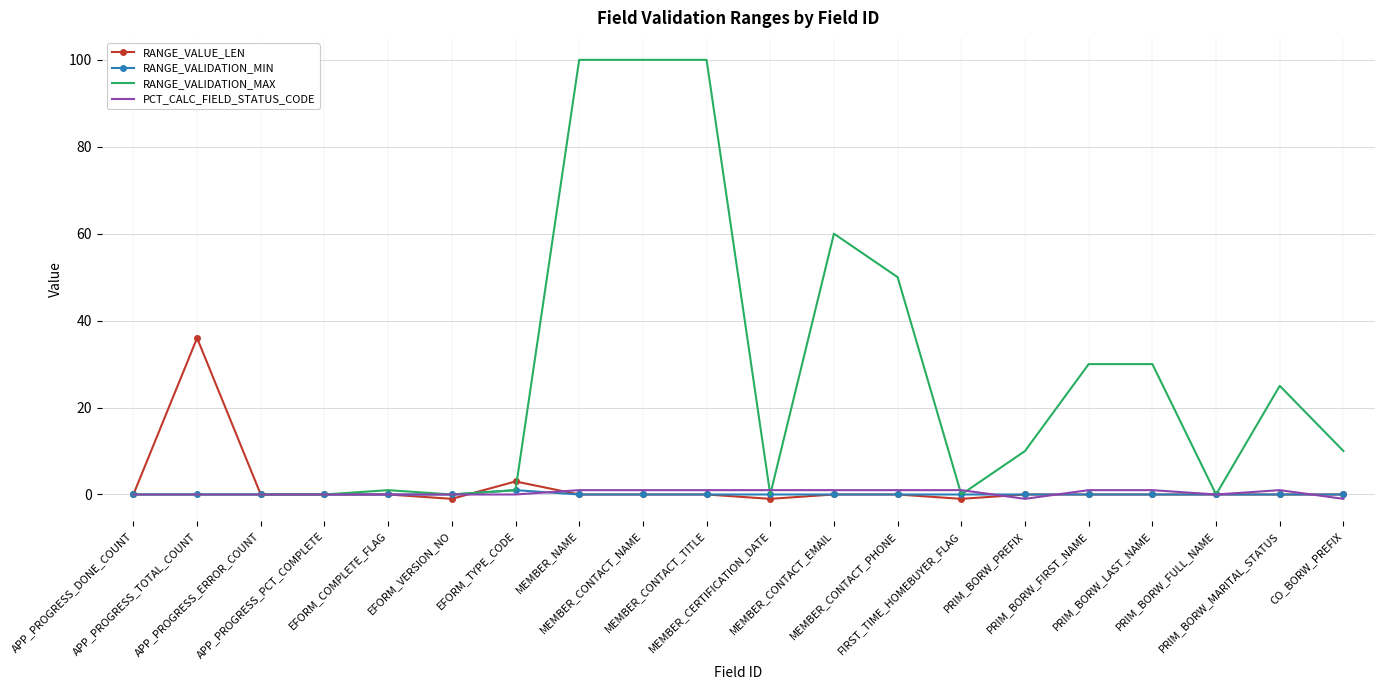

How many series are shown in this chart?

4